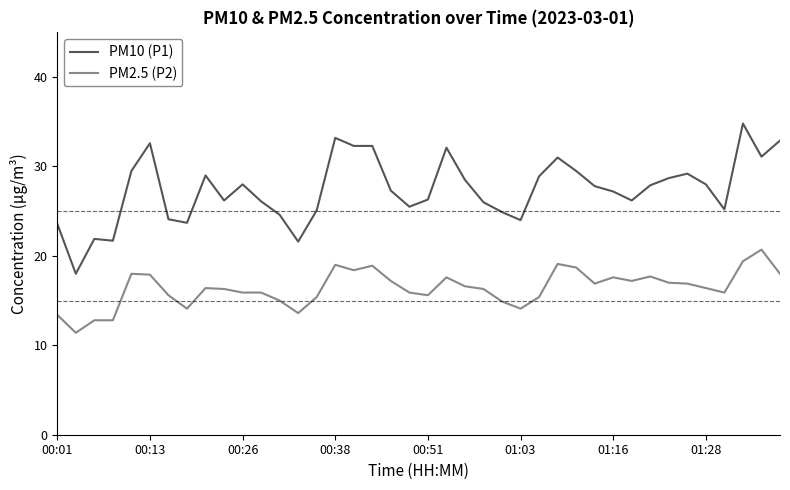

What is the highest value of the PM10 (P1) series?

34.8